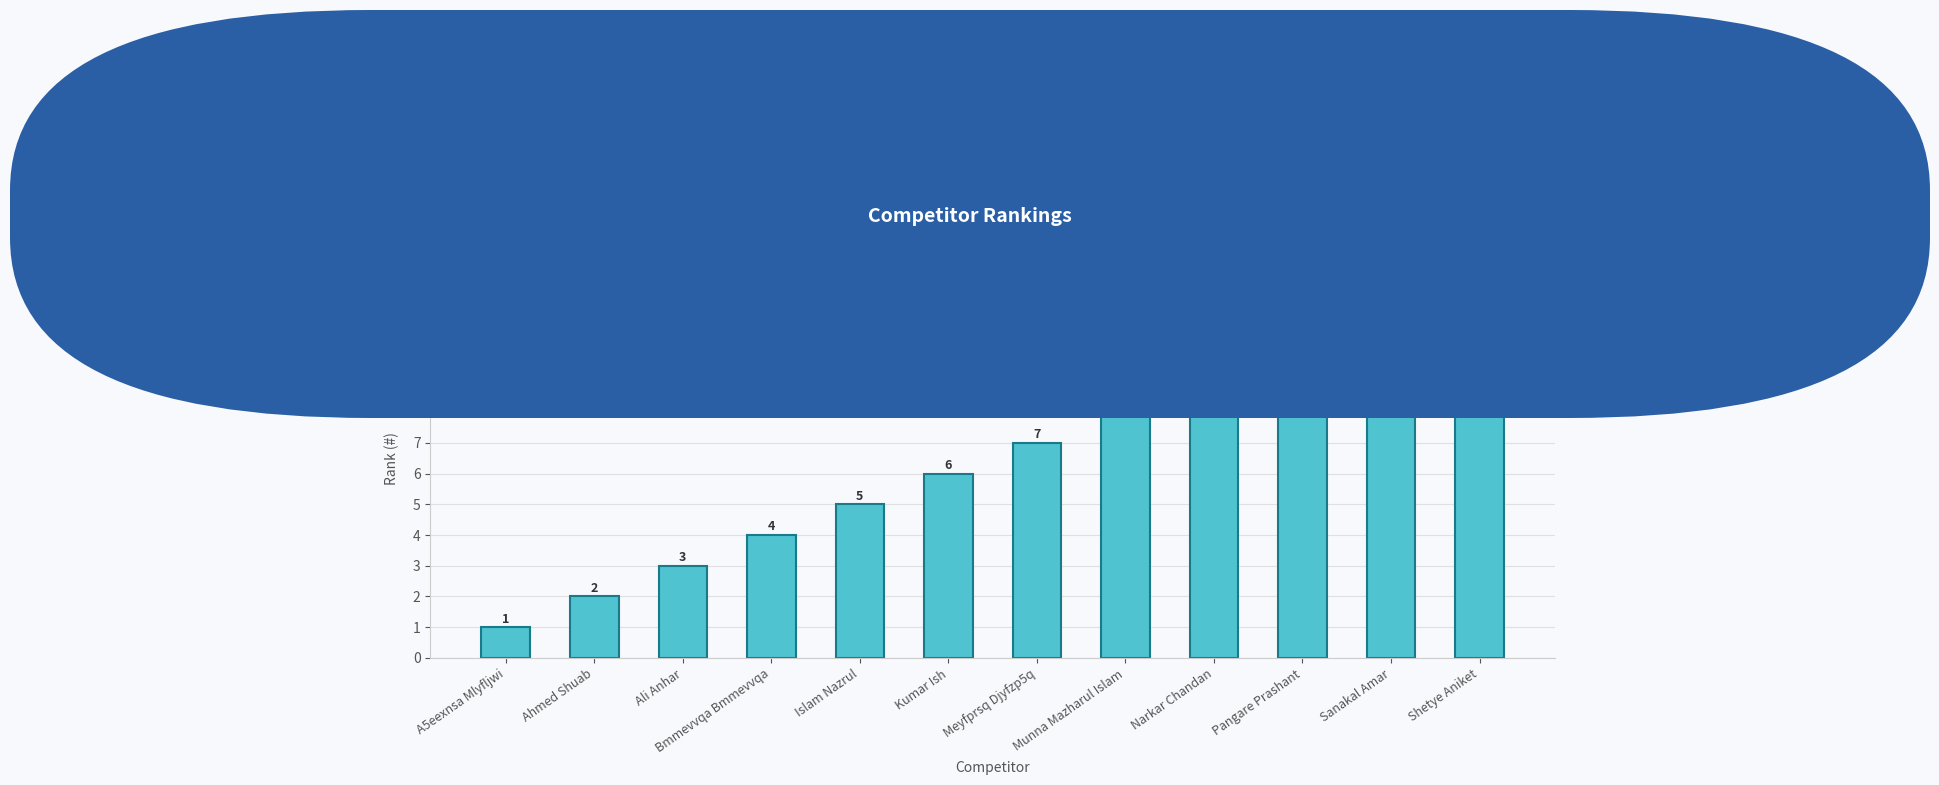

The chart shows a value of 1 at Ahmed Shuab. True or false?

False